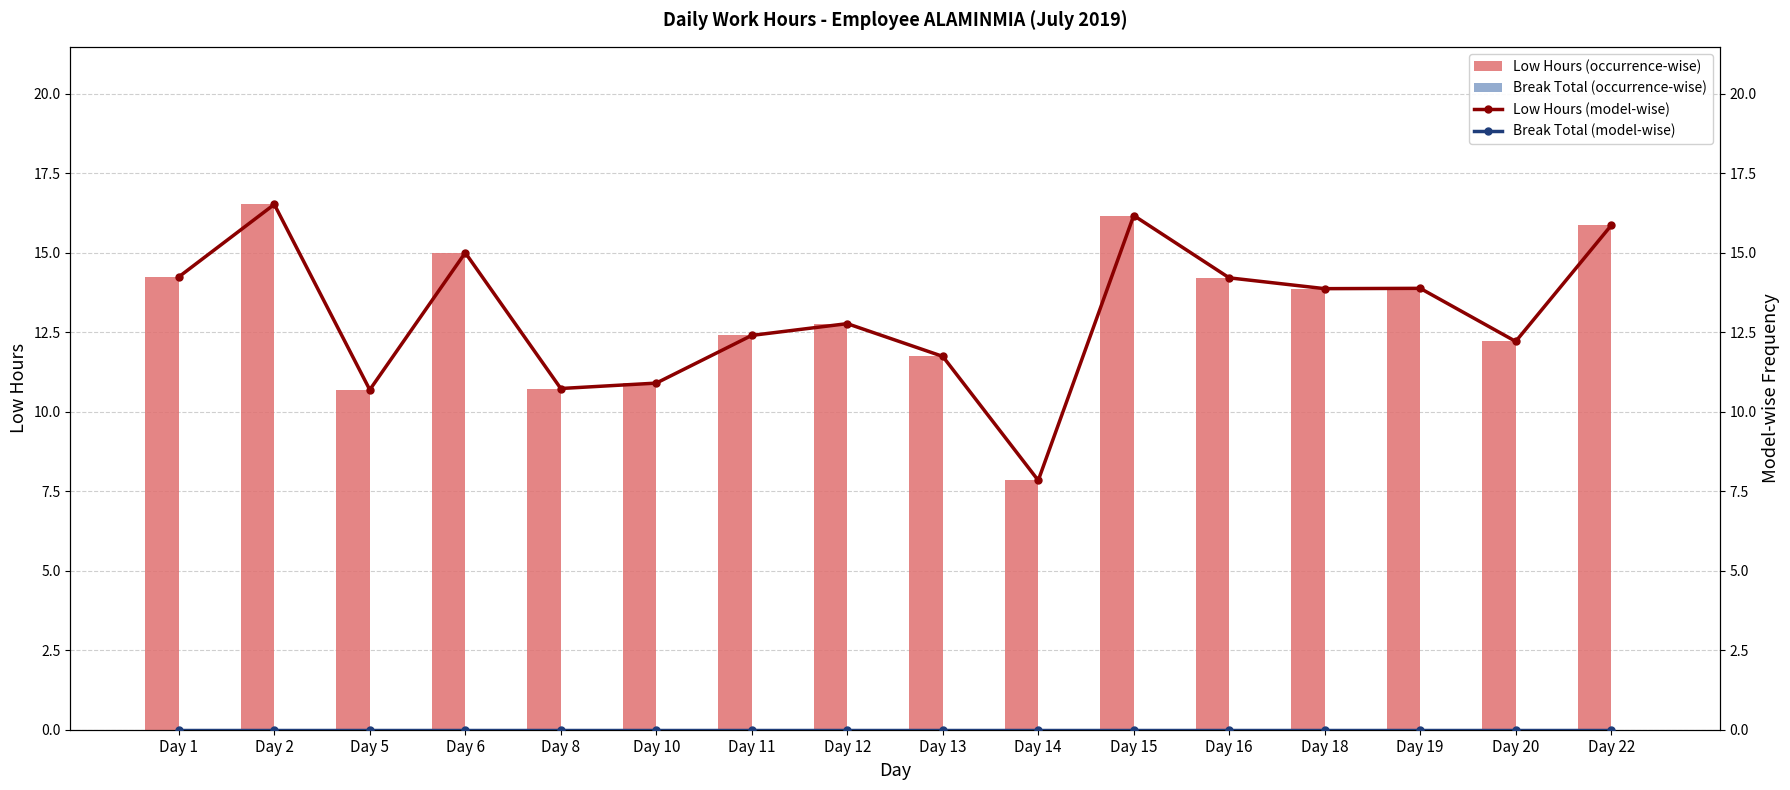

At Day 18, list the series in order from largest to smallest.

Low Hours (occurrence-wise), Low Hours (model-wise), Break Total (occurrence-wise), Break Total (model-wise)